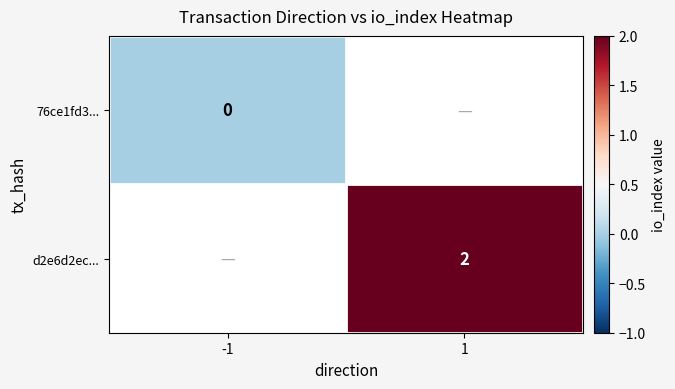

True or false: d2e6d2ec... has a value of 2 at 1.

True